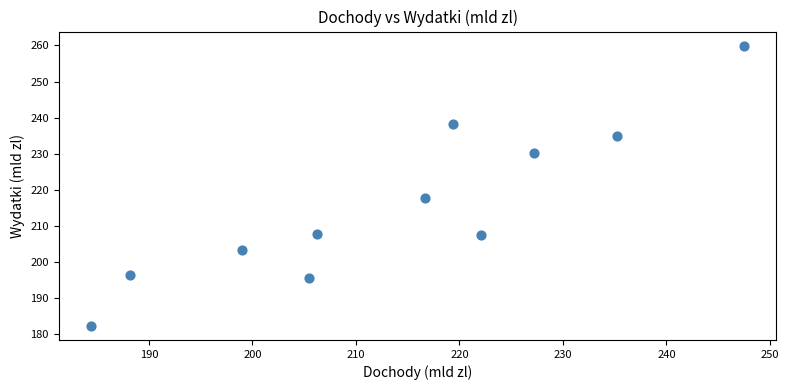

What is the average Y value?

215.8